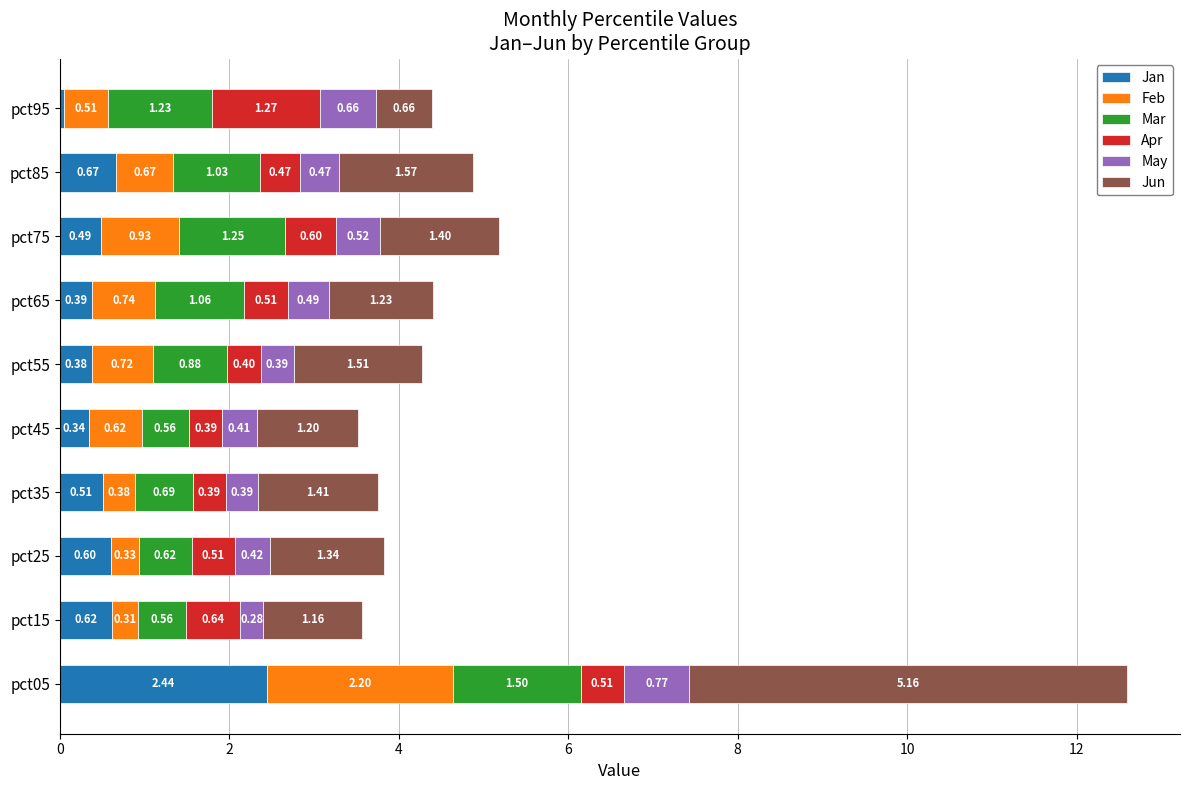

What is the total value across all series at pct35?

3.8